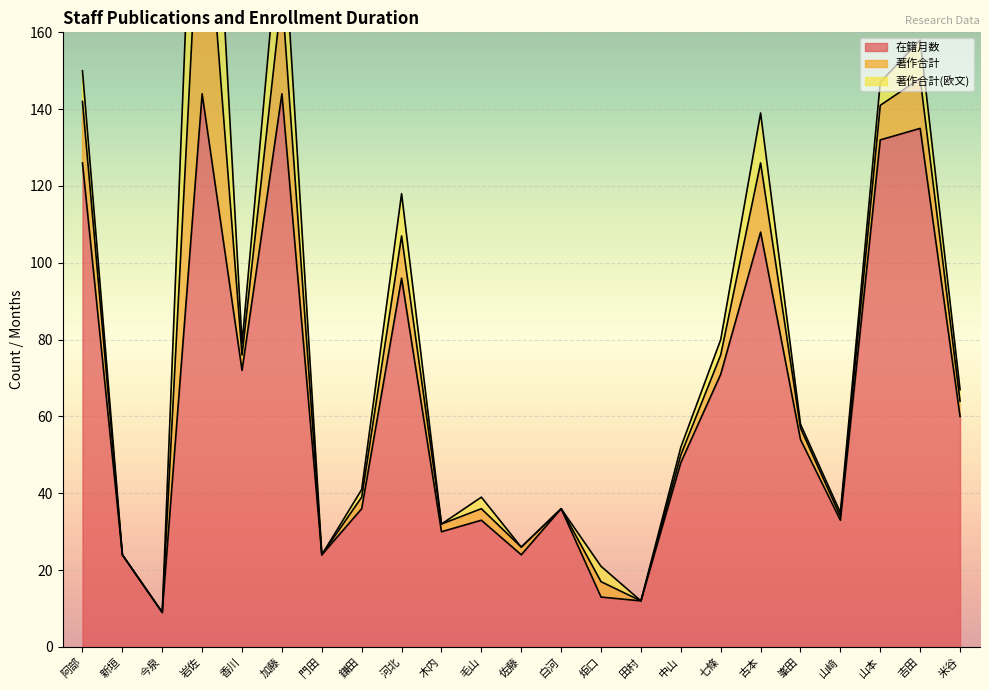

Which series has the widest spread of values?

在籍月数